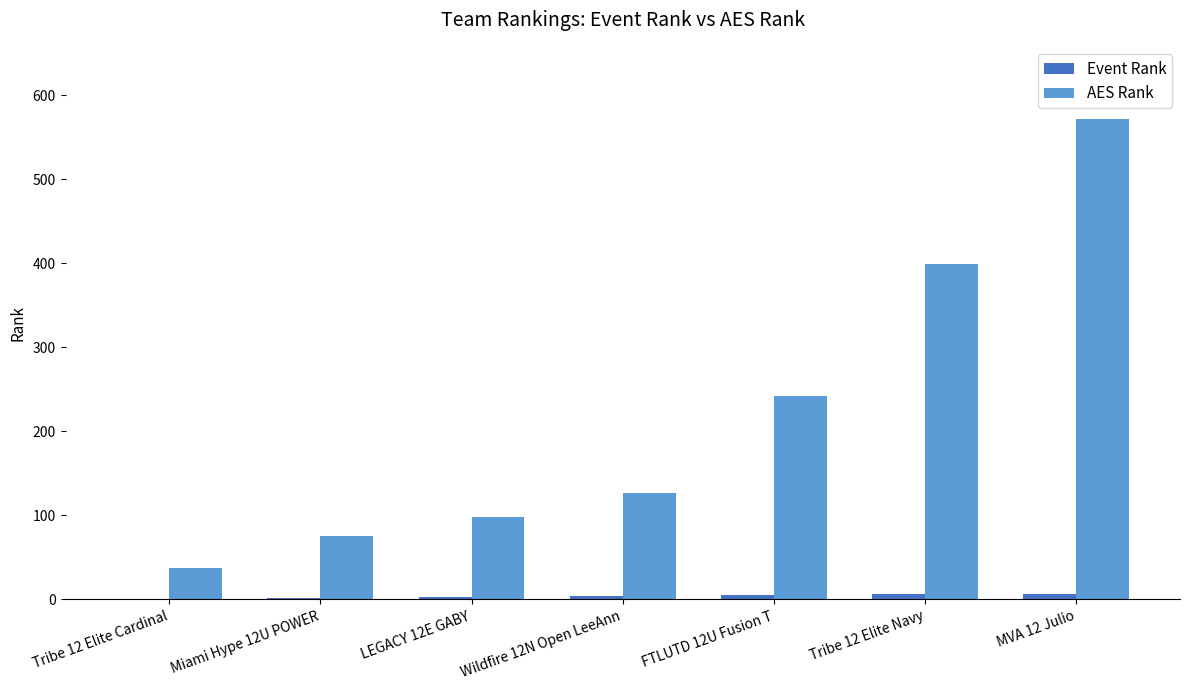

Which series has the largest total across all categories?

AES Rank